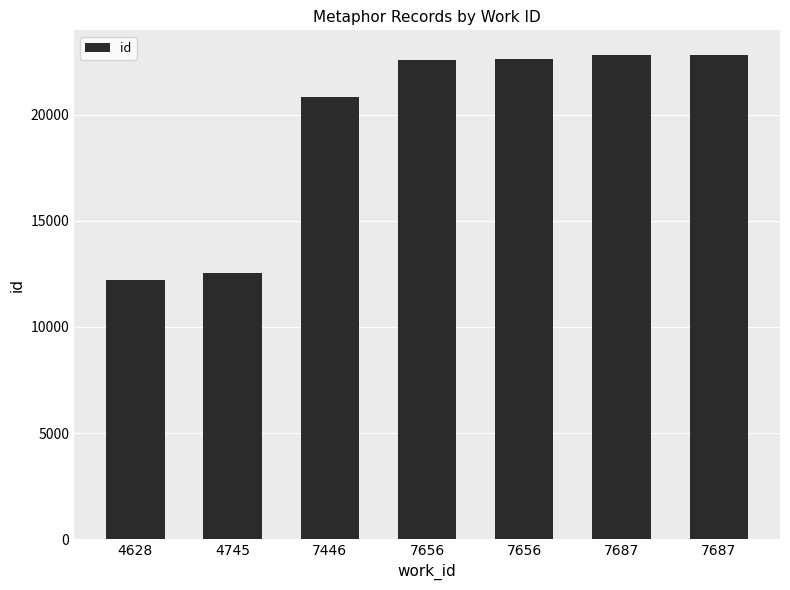

Does the chart contain any negative values?

No